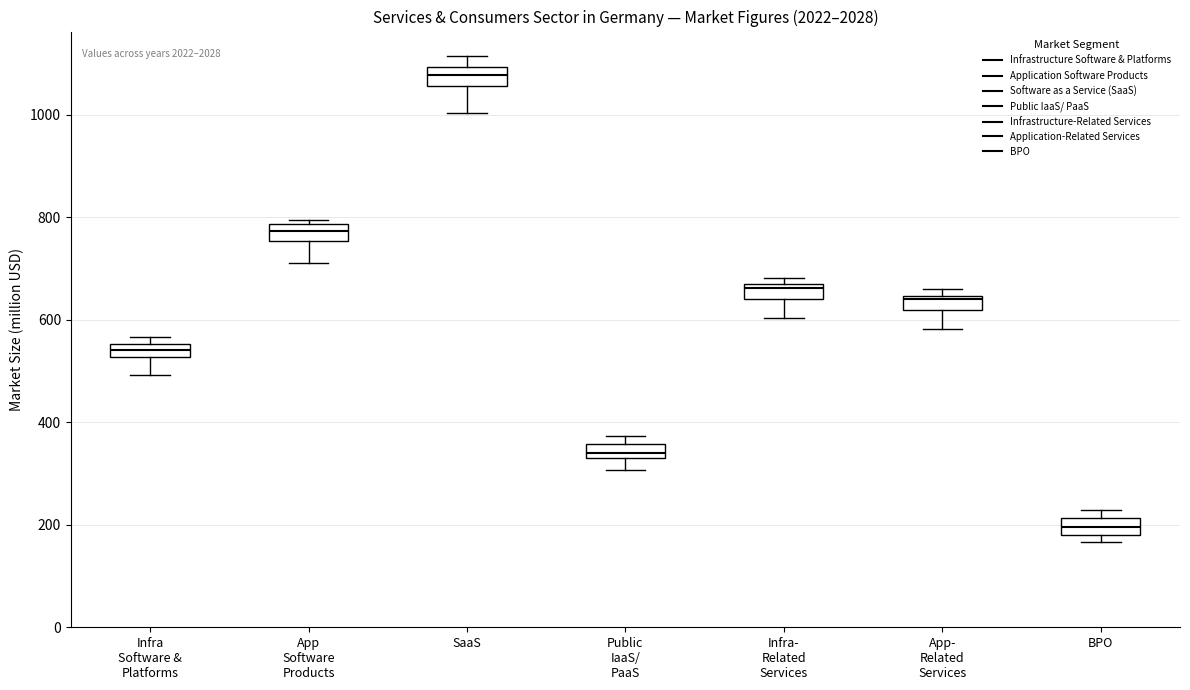

Where does the lower whisker of the box for Public IaaS/ PaaS end on the y-axis? The values are not printed on the chart, so give them approximately, as read against the axis.

300